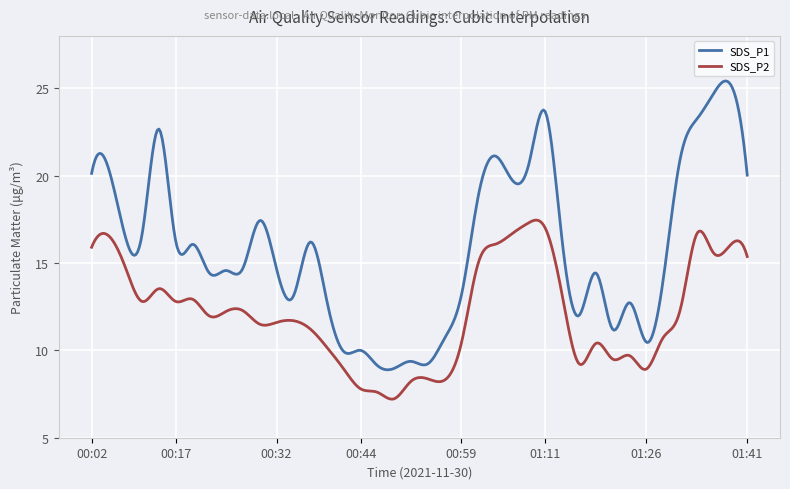

True or false: SDS_P1 and SDS_P2 cross at least once.

False